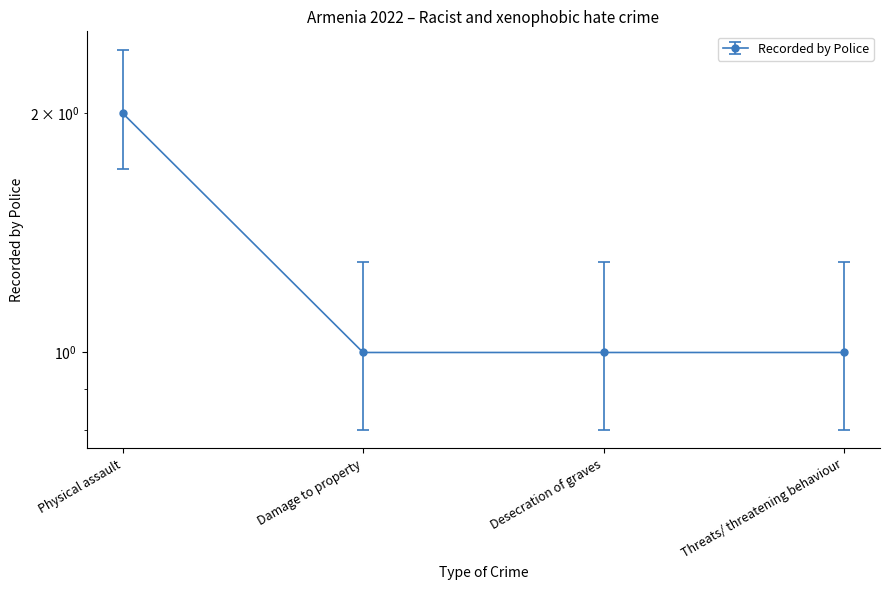

What is the greatest value displayed?

1.7